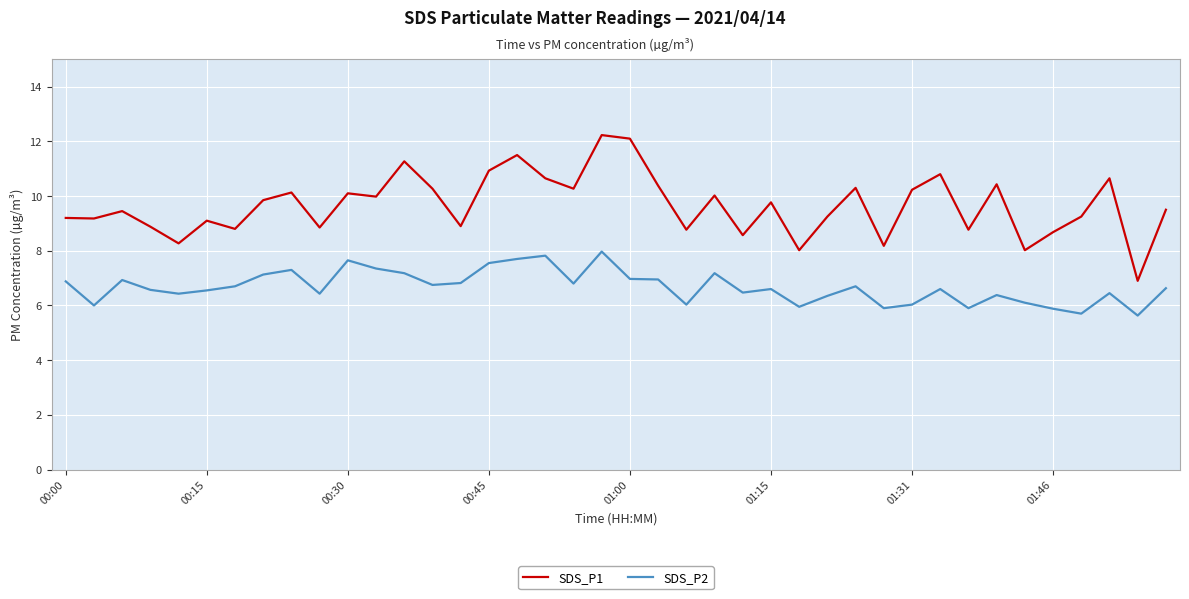

True or false: SDS_P2 and SDS_P1 cross at least once.

False